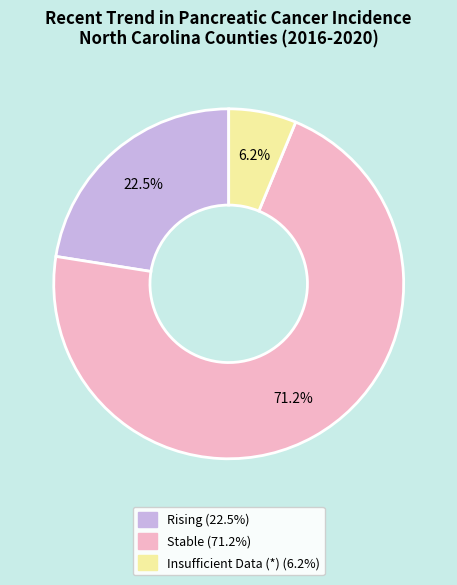

Is there any slice that represents more than half of the pie?

Yes